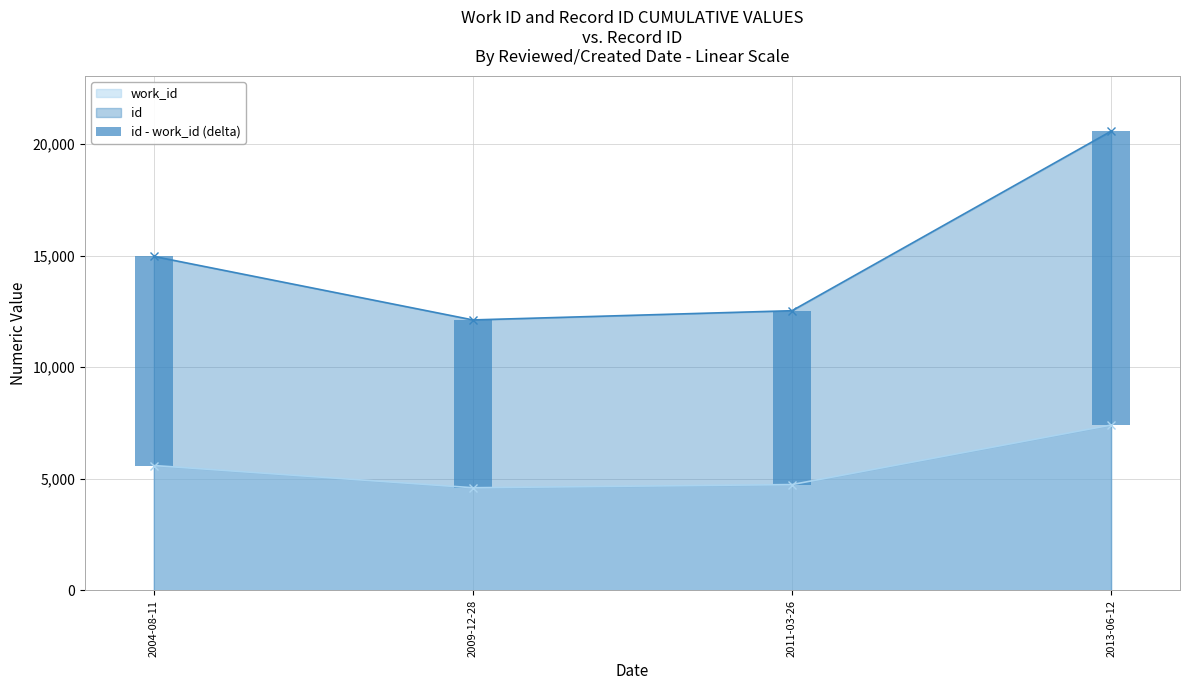

What value does the data have at 2011-03-26, to the nearest 50?

7800